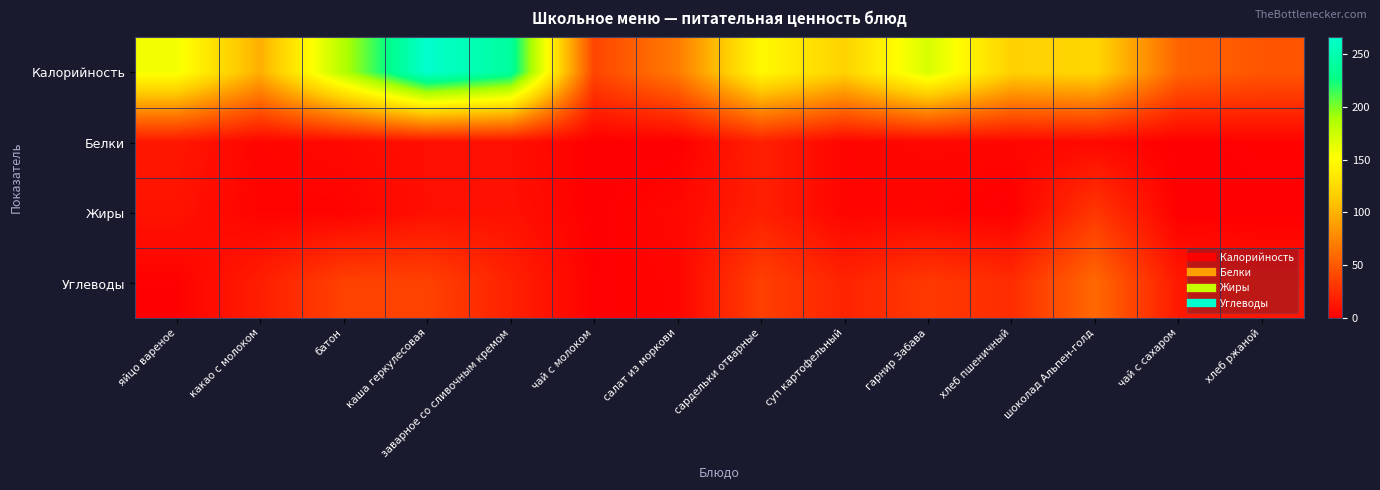

What is the spread (max minus min) of values at салат из моркови?

69